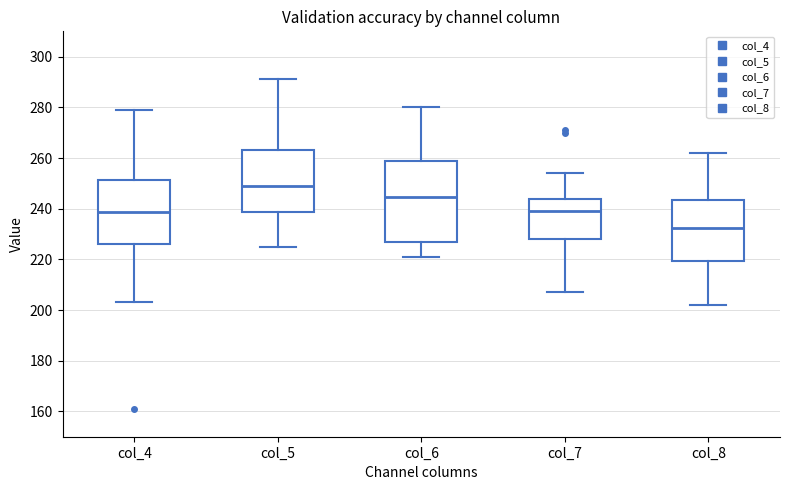

Reading left to right, read every box against the y-axis: the position of its median line, the range the box covers, and the ends of its whiskers. The values are not printed on the chart, so give them approximately, as read against the axis.

col_4: median 238, box 226 to 252, whiskers 204 to 280
col_5: median 250, box 238 to 264, whiskers 226 to 292
col_6: median 244, box 228 to 260, whiskers 222 to 280
col_7: median 240, box 228 to 244, whiskers 208 to 254
col_8: median 232, box 220 to 244, whiskers 202 to 262